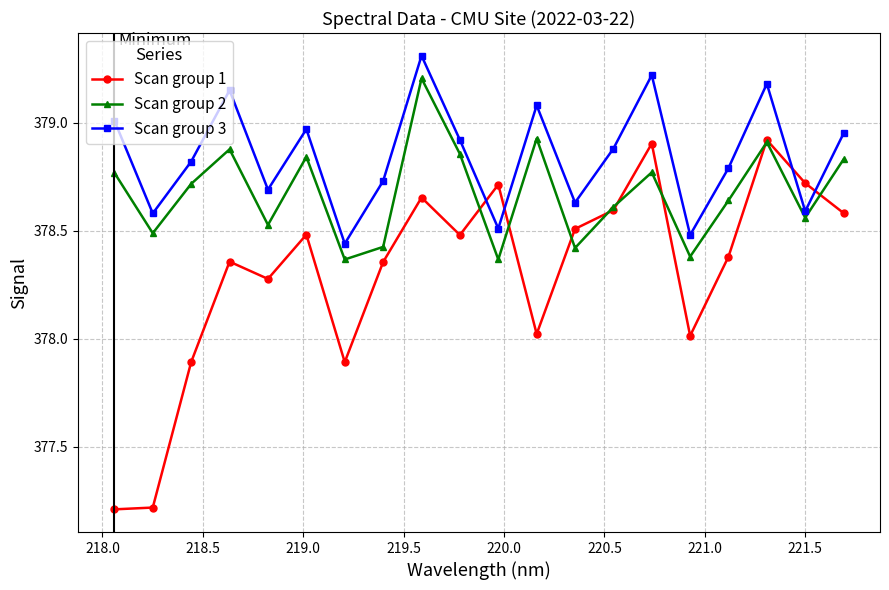

List the series in order of their peak value, highest first.

Scan group 3, Scan group 2, Scan group 1